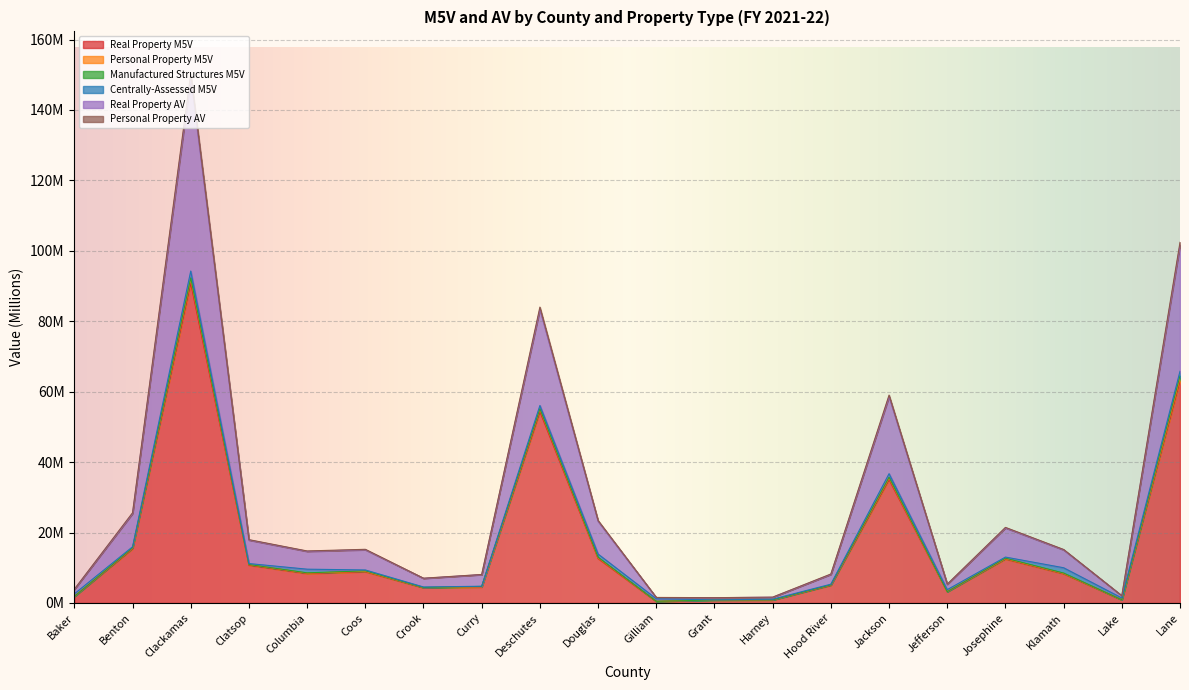

Does the chart display data point markers on the line(s)?

No